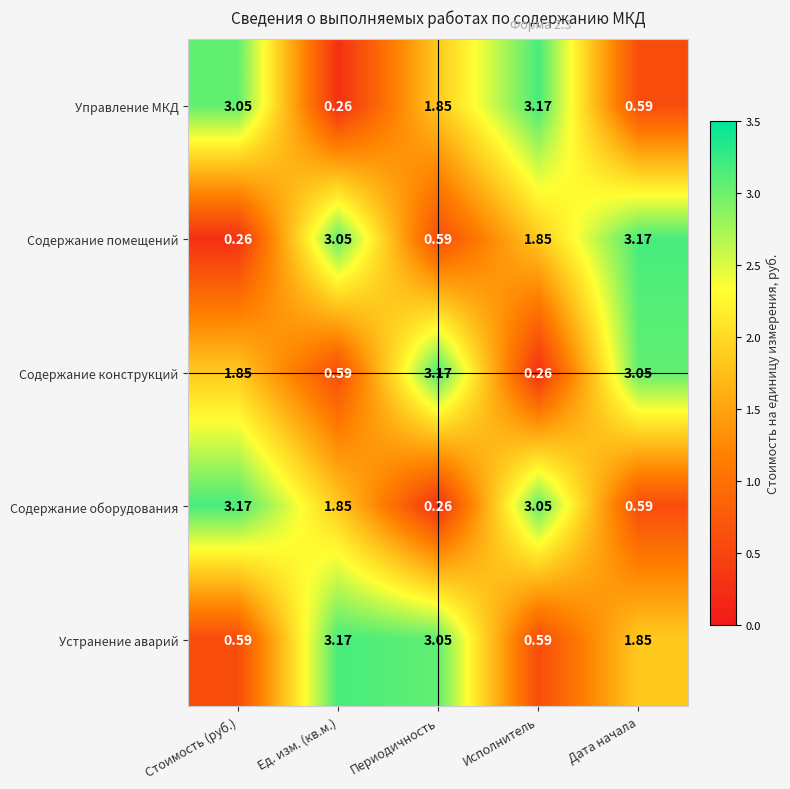

Which category has the lowest value in the Управление МКД series?

Ед. изм. (кв.м.)